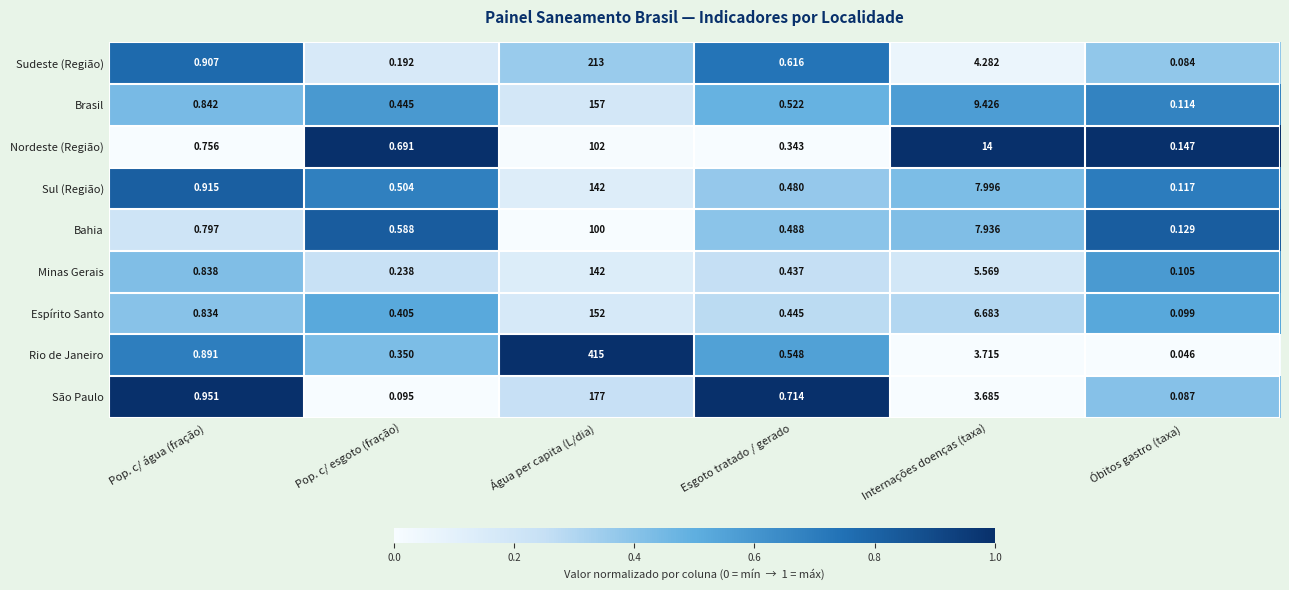

Where is Rio de Janeiro nearest to the value 207?

Internações doenças (taxa)